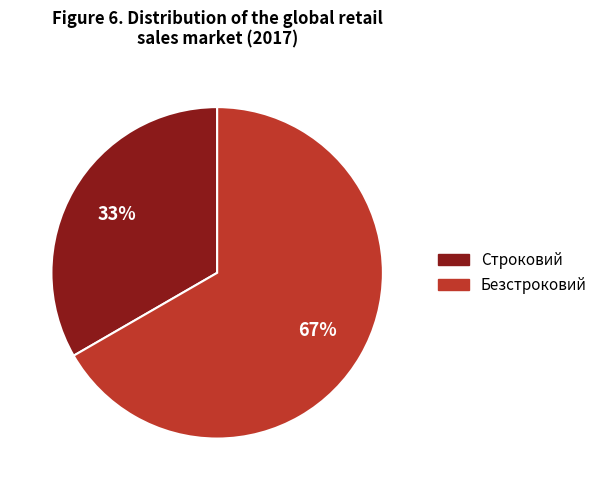

Is there a majority slice in this chart?

Yes